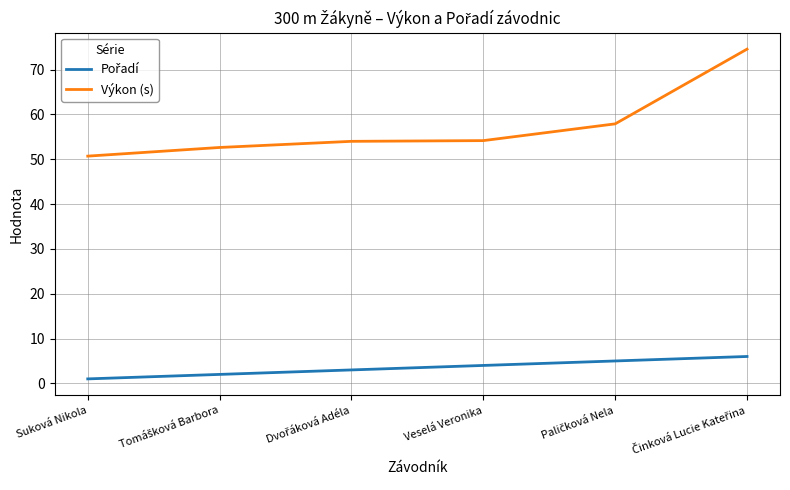

Does the chart have visible grid lines?

Yes